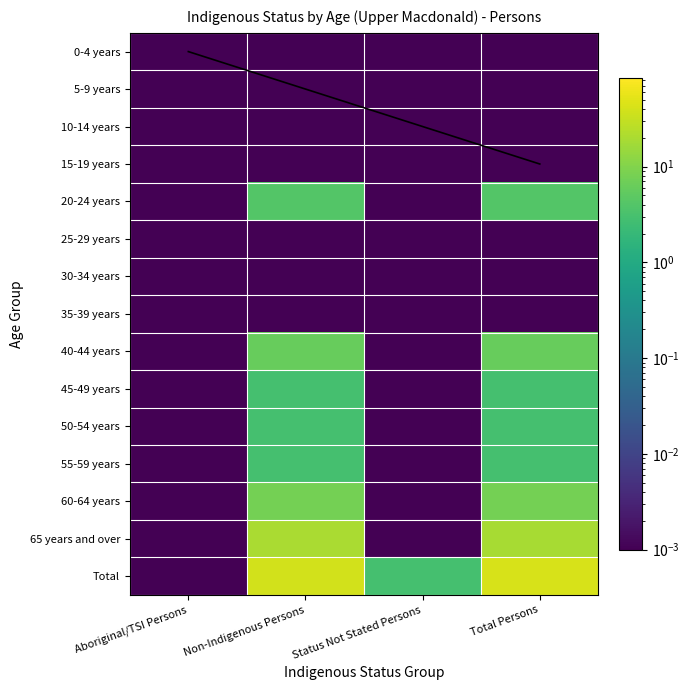

Reading left to right, list all the values displayed in this chart.

0-4 years: Aboriginal/TSI Persons=0.0	Non-Indigenous Persons=0.0	Status Not Stated Persons=0.0	Total Persons=0.0
5-9 years: Aboriginal/TSI Persons=0.0	Non-Indigenous Persons=0.0	Status Not Stated Persons=0.0	Total Persons=0.0
10-14 years: Aboriginal/TSI Persons=0.0	Non-Indigenous Persons=0.0	Status Not Stated Persons=0.0	Total Persons=0.0
15-19 years: Aboriginal/TSI Persons=0.0	Non-Indigenous Persons=0.0	Status Not Stated Persons=0.0	Total Persons=0.0
20-24 years: Aboriginal/TSI Persons=0.0	Non-Indigenous Persons=4.0	Status Not Stated Persons=0.0	Total Persons=4.0
25-29 years: Aboriginal/TSI Persons=0.0	Non-Indigenous Persons=0.0	Status Not Stated Persons=0.0	Total Persons=0.0
30-34 years: Aboriginal/TSI Persons=0.0	Non-Indigenous Persons=0.0	Status Not Stated Persons=0.0	Total Persons=0.0
35-39 years: Aboriginal/TSI Persons=0.0	Non-Indigenous Persons=0.0	Status Not Stated Persons=0.0	Total Persons=0.0
40-44 years: Aboriginal/TSI Persons=0.0	Non-Indigenous Persons=6.0	Status Not Stated Persons=0.0	Total Persons=6.0
45-49 years: Aboriginal/TSI Persons=0.0	Non-Indigenous Persons=3.0	Status Not Stated Persons=0.0	Total Persons=3.0
50-54 years: Aboriginal/TSI Persons=0.0	Non-Indigenous Persons=3.0	Status Not Stated Persons=0.0	Total Persons=3.0
55-59 years: Aboriginal/TSI Persons=0.0	Non-Indigenous Persons=3.0	Status Not Stated Persons=0.0	Total Persons=3.0
60-64 years: Aboriginal/TSI Persons=0.0	Non-Indigenous Persons=8.0	Status Not Stated Persons=0.0	Total Persons=8.0
65 years and over: Aboriginal/TSI Persons=0.0	Non-Indigenous Persons=20.0	Status Not Stated Persons=0.0	Total Persons=19.0
Total: Aboriginal/TSI Persons=0.0	Non-Indigenous Persons=39.0	Status Not Stated Persons=3.0	Total Persons=42.0